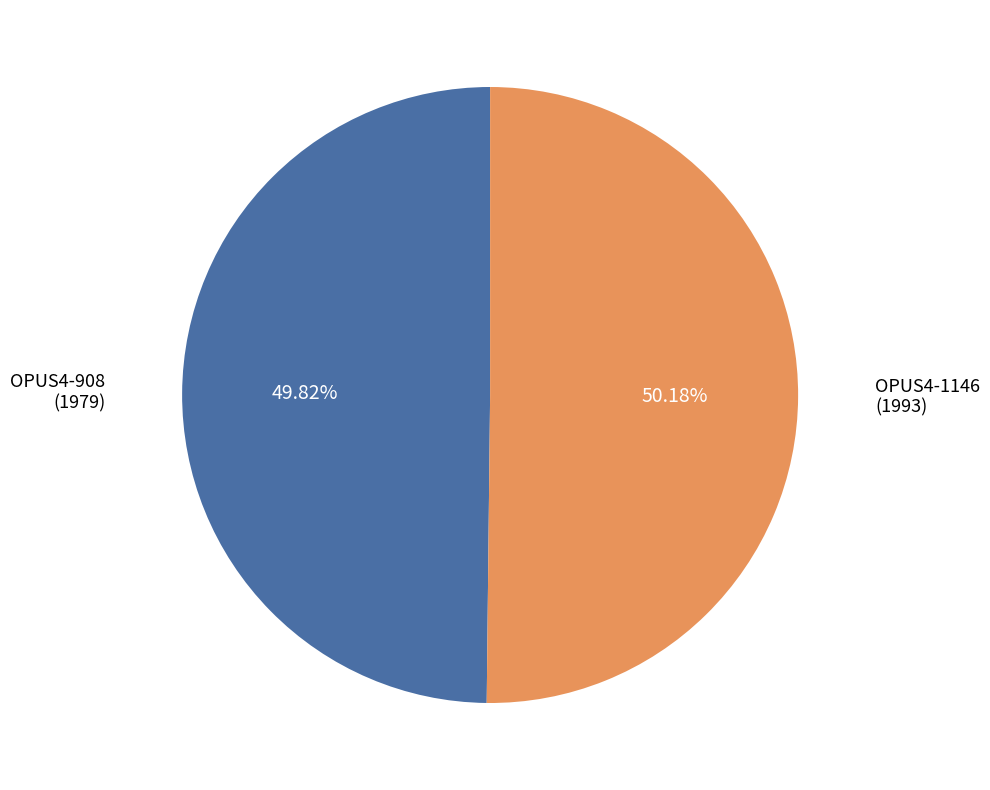

Is there a majority slice in this chart?

Yes